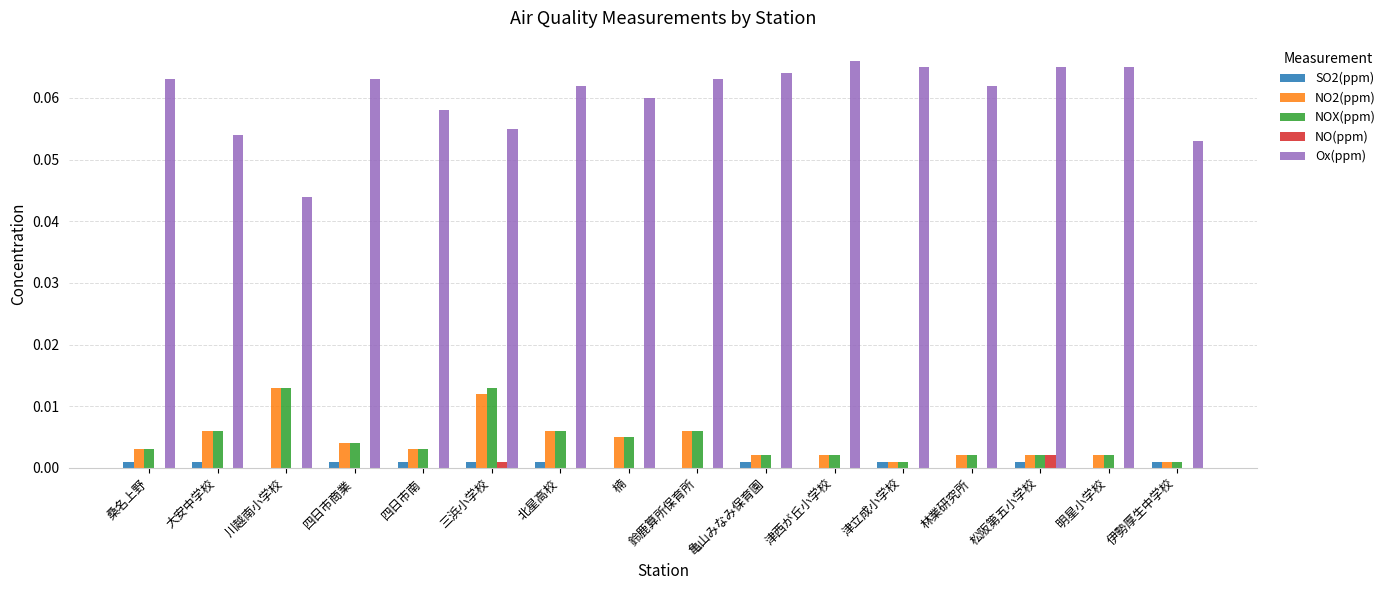

Is the value of NO2(ppm) at 四日市商業 greater than the value of SO2(ppm) at 川越南小学校?

Yes